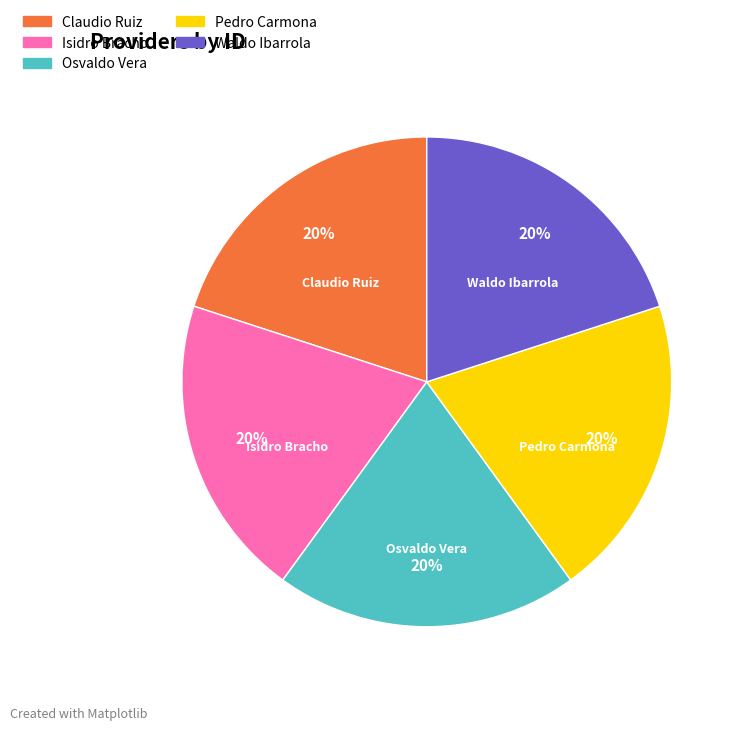

To the nearest percent, what is the average slice percentage?

20%